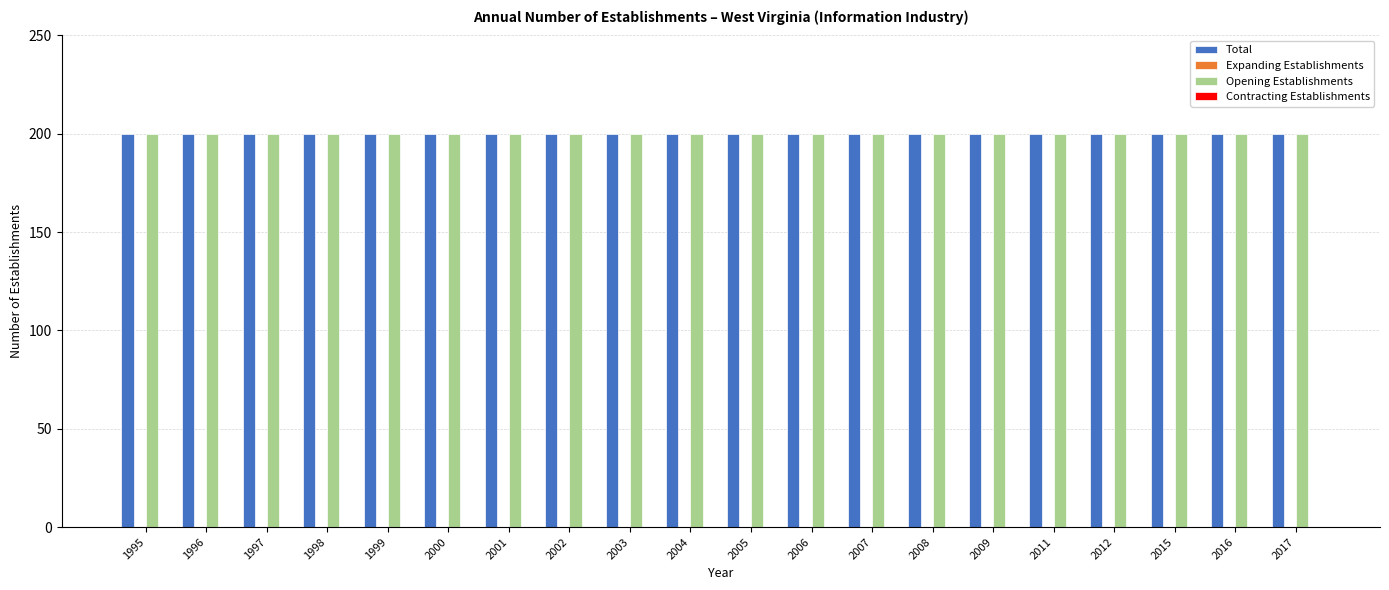

Which series changed the most between 2009 and 2015?

Total